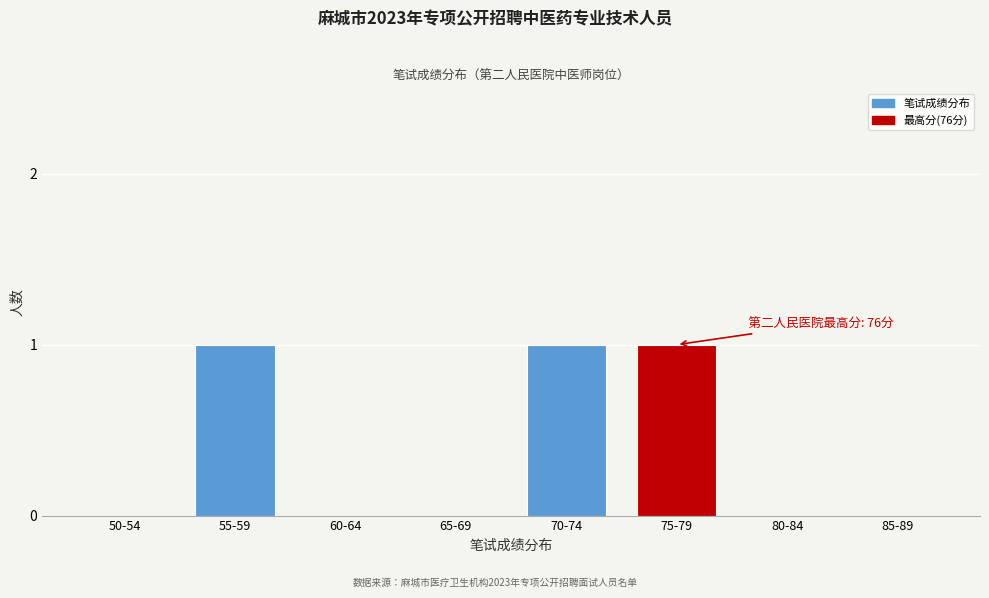

Reading left to right, transcribe all the data shown in this chart.

50-54=0	55-59=1	60-64=0	65-69=0	70-74=1	75-79=1	80-84=0	85-89=0